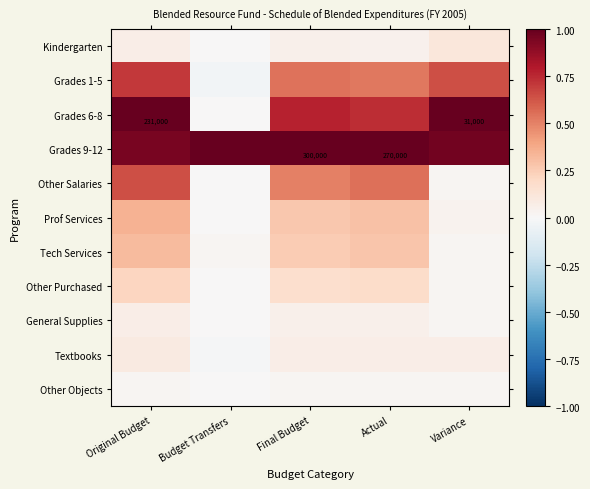

Between Final Budget and Actual, which is larger?

Final Budget